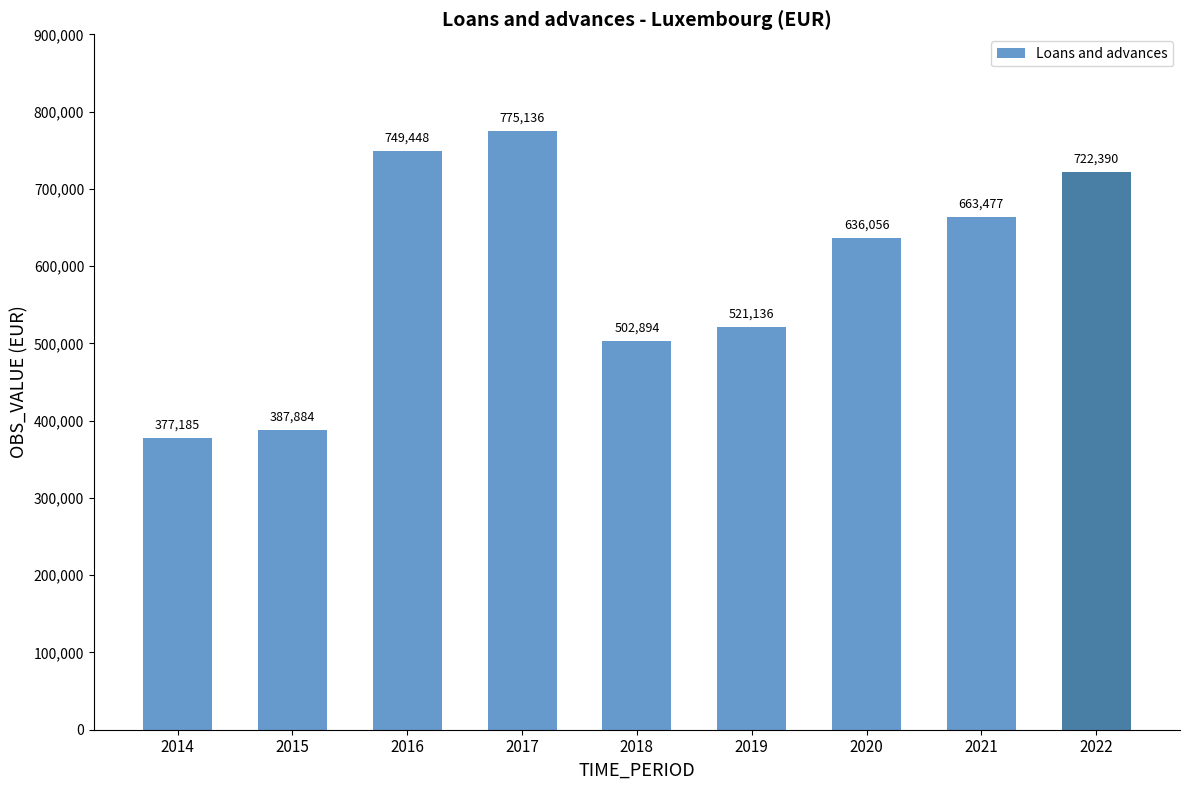

The chart shows a value of 775136 at 2017. True or false?

True